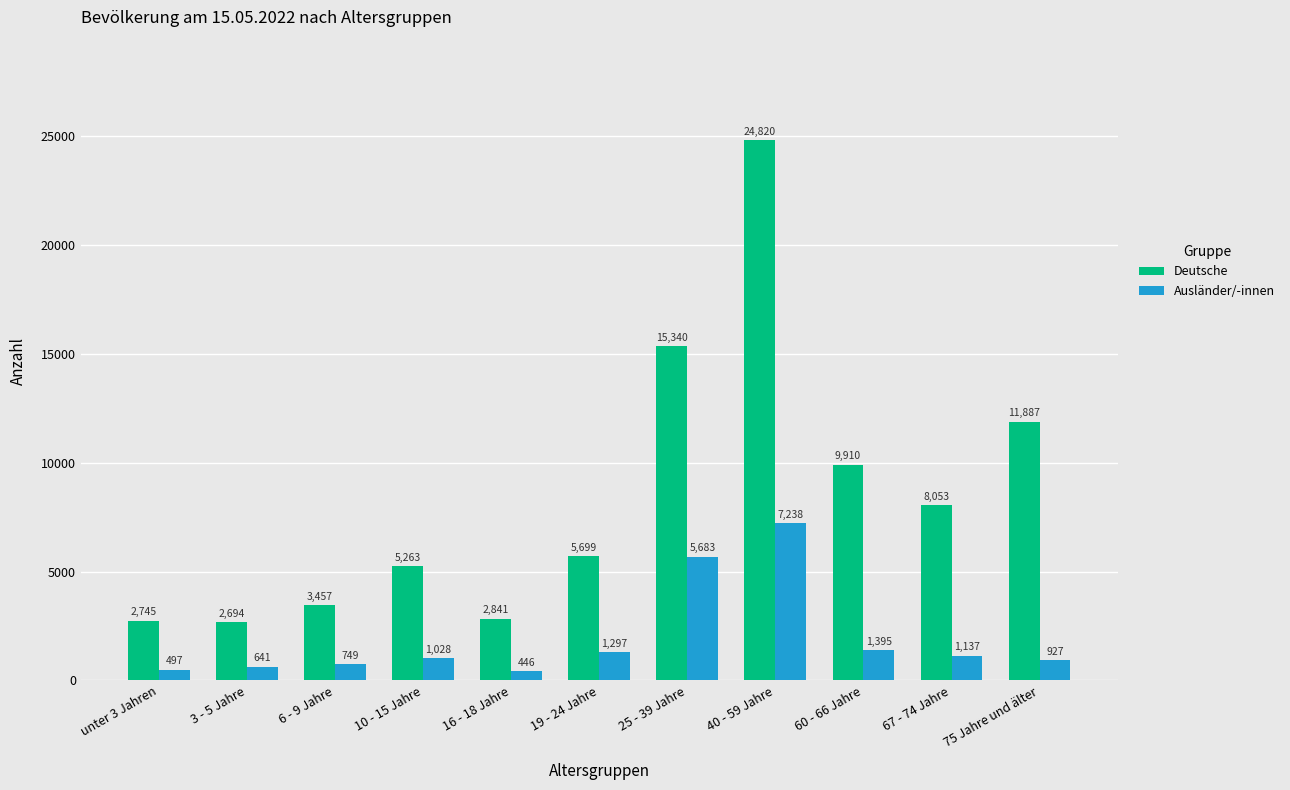

How many bars are there in each group?

2